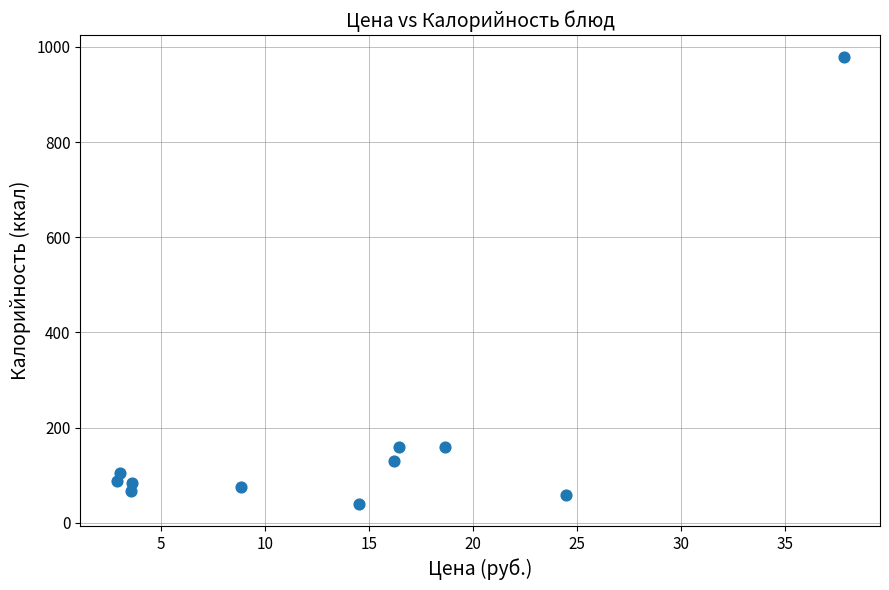

What is the range of Y values (max minus min)?

938